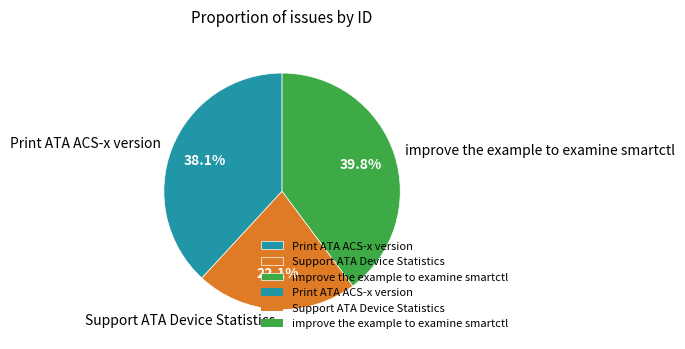

What is the largest slice in the pie chart?

improve the example to examine smartctl